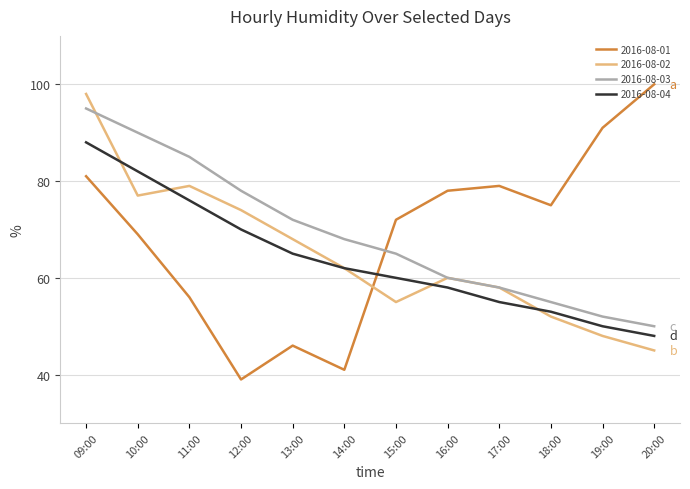

True or false: 2016-08-01 has more than 1 interior local peaks.

True